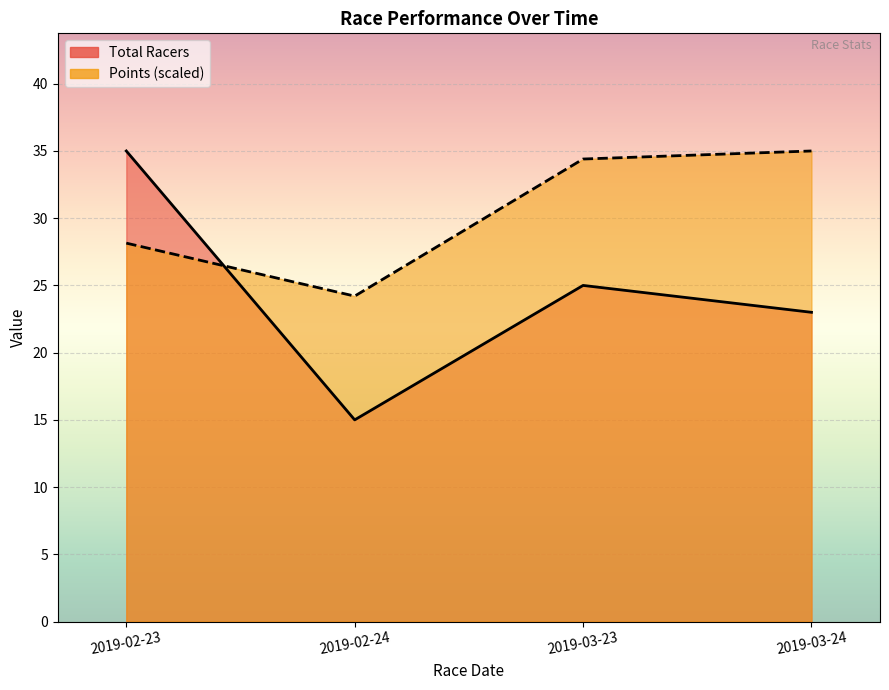

What is the total value across all series at 2019-03-23?

59.4